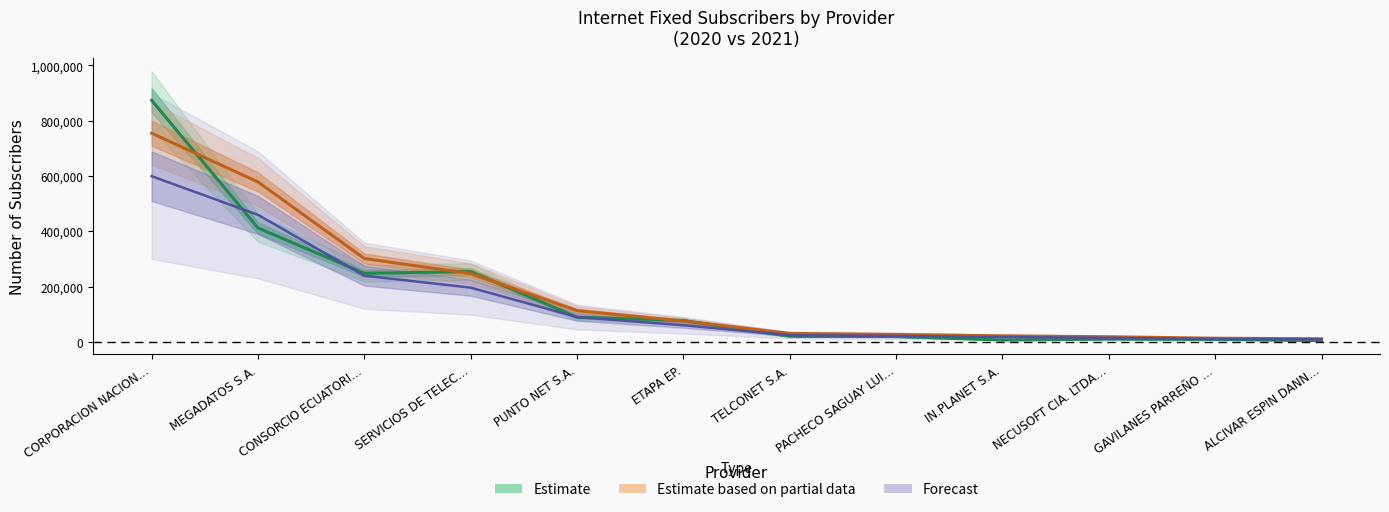

The value of 2021 Total Subscribers at ALCIVAR ESPIN DANN… is 11113. True or false?

True